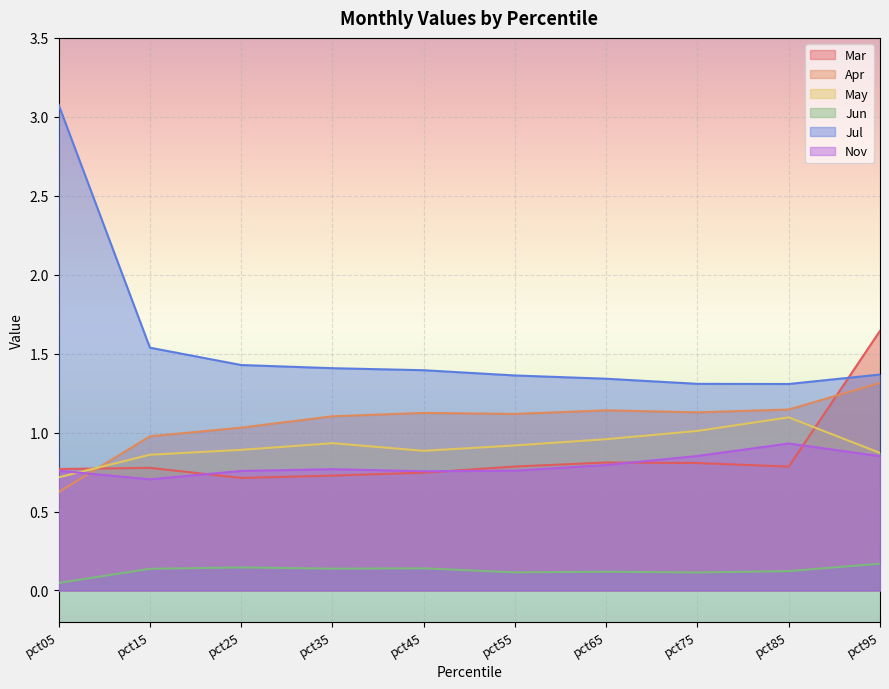

Reading left to right, list all the values displayed in this chart.

Mar: pct05=0.8	pct15=0.8	pct25=0.7	pct35=0.7	pct45=0.7	pct55=0.8	pct65=0.8	pct75=0.8	pct85=0.8	pct95=1.6
Apr: pct05=0.6	pct15=1.0	pct25=1.0	pct35=1.1	pct45=1.1	pct55=1.1	pct65=1.1	pct75=1.1	pct85=1.1	pct95=1.3
May: pct05=0.7	pct15=0.9	pct25=0.9	pct35=0.9	pct45=0.9	pct55=0.9	pct65=1.0	pct75=1.0	pct85=1.1	pct95=0.9
Jun: pct05=0.0	pct15=0.1	pct25=0.1	pct35=0.1	pct45=0.1	pct55=0.1	pct65=0.1	pct75=0.1	pct85=0.1	pct95=0.2
Jul: pct05=3.1	pct15=1.5	pct25=1.4	pct35=1.4	pct45=1.4	pct55=1.4	pct65=1.3	pct75=1.3	pct85=1.3	pct95=1.4
Nov: pct05=0.8	pct15=0.7	pct25=0.8	pct35=0.8	pct45=0.8	pct55=0.8	pct65=0.8	pct75=0.9	pct85=0.9	pct95=0.9